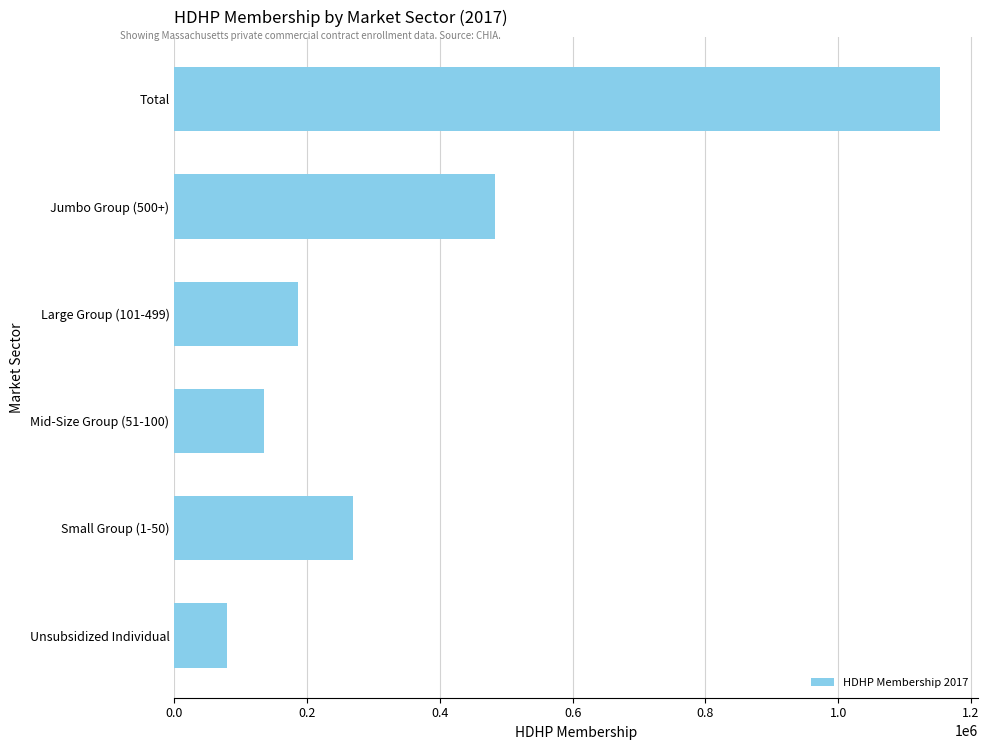

Is it true that the value at Total is 1521344.7?

False